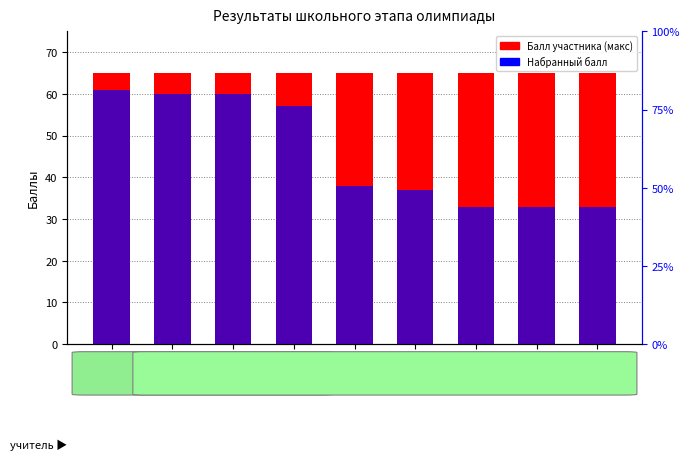

Is it true that Балл участника equals 99 at В-81?

False